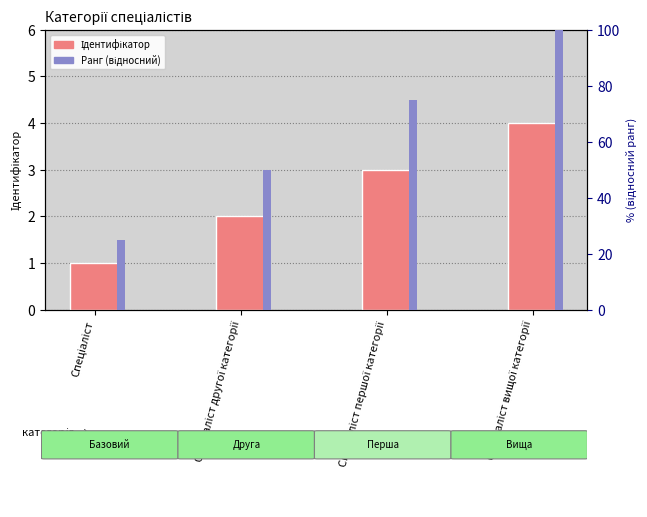

Reading left to right, what are all the values shown in this chart?

Ідентифікатор: 1	2	3	4
Ранг (відносний): 25	50	75	100